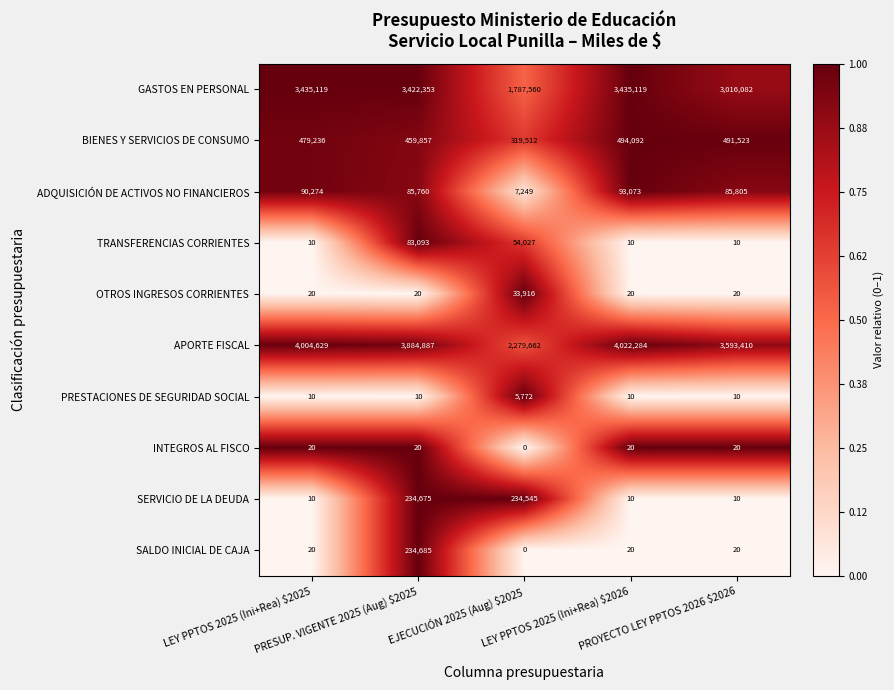

Rank the series by their maximum value, from highest to lowest.

APORTE FISCAL, GASTOS EN PERSONAL, BIENES Y SERVICIOS DE CONSUMO, SALDO INICIAL DE CAJA, SERVICIO DE LA DEUDA, ADQUISICIÓN DE ACTIVOS NO FINANCIEROS, TRANSFERENCIAS CORRIENTES, OTROS INGRESOS CORRIENTES, PRESTACIONES DE SEGURIDAD SOCIAL, INTEGROS AL FISCO